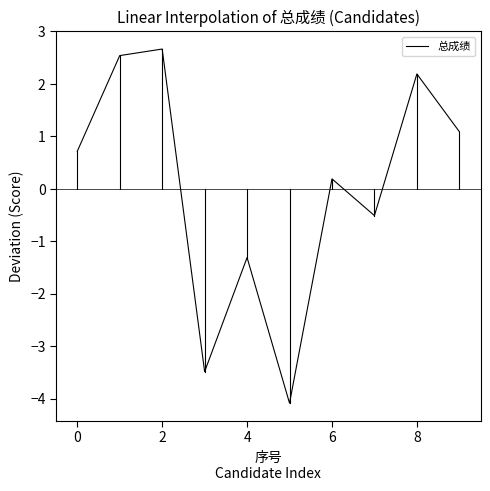

What is the greatest value displayed?

2.7